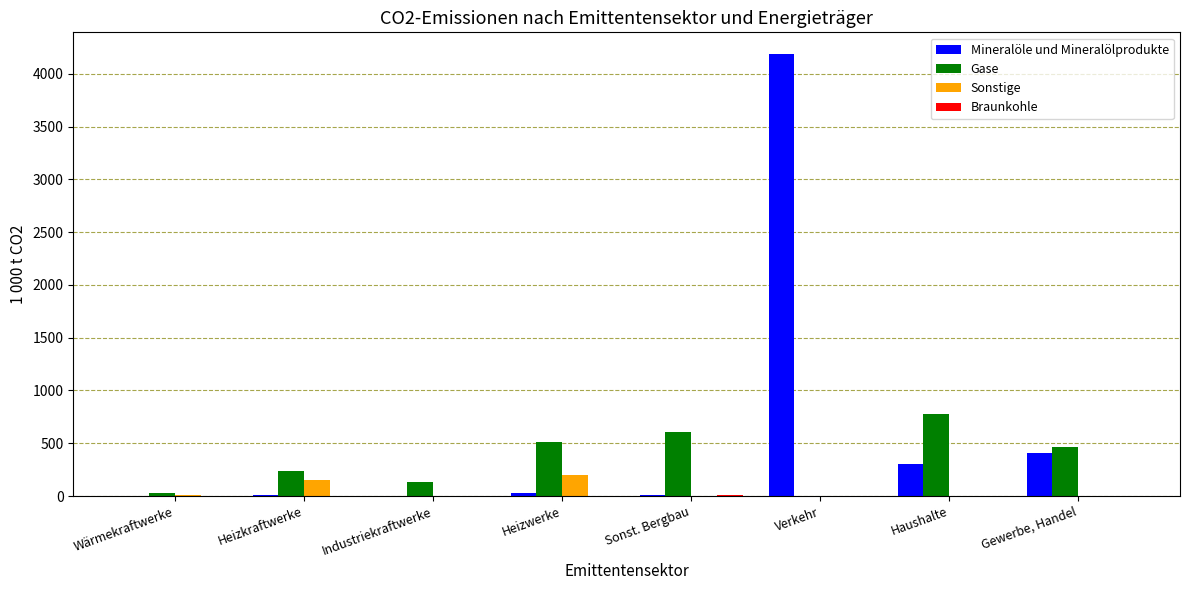

Is the value of Mineralöle und Mineralölprodukte at Heizkraftwerke greater than the value of Gase at Industriekraftwerke?

No